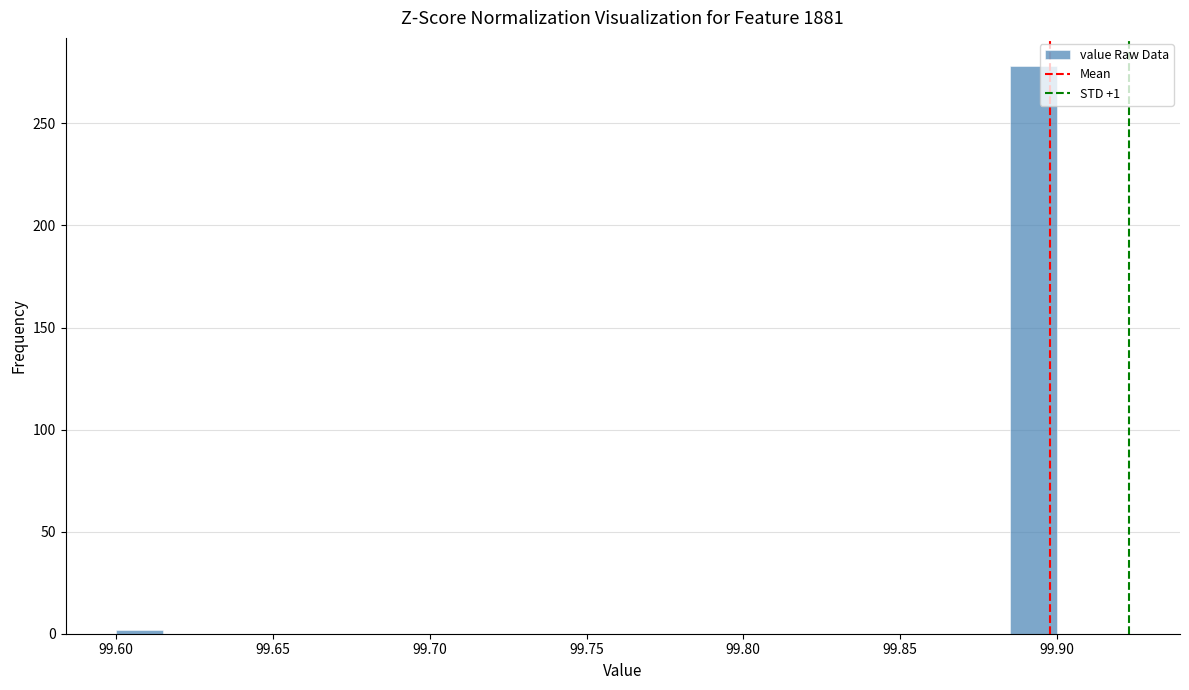

Around what value on the x-axis is the tallest bar? Give the approximate position of its centre, as read against the axis.

99.895